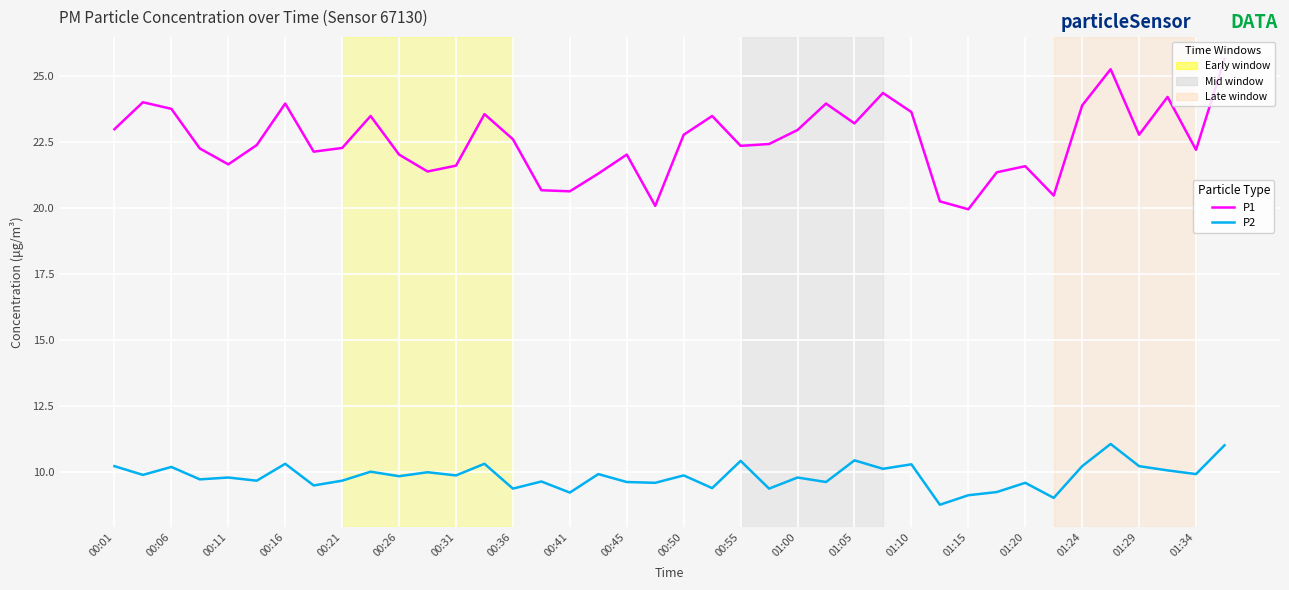

What is the minimum value for P2?

8.8